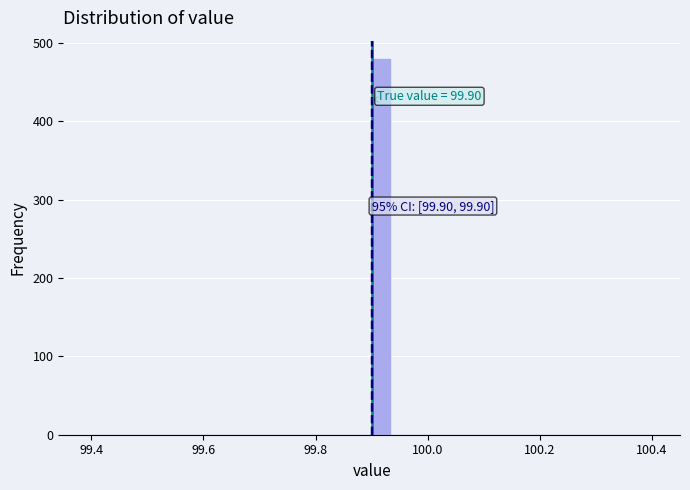

Read against the x-axis, roughly where is the centre of the tallest bar?

99.92